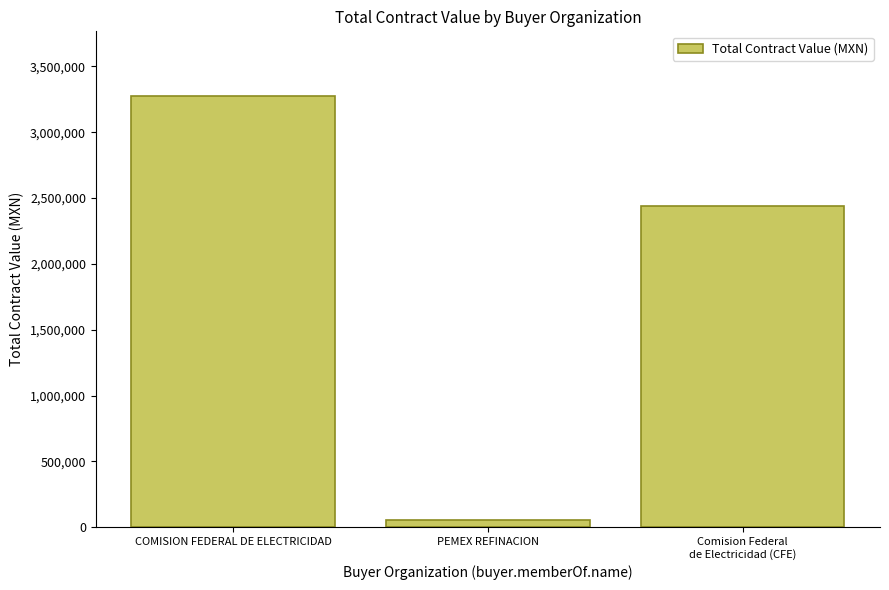

List the labels in order of value, largest first.

COMISION FEDERAL DE ELECTRICIDAD, Comision Federal
de Electricidad (CFE), PEMEX REFINACION